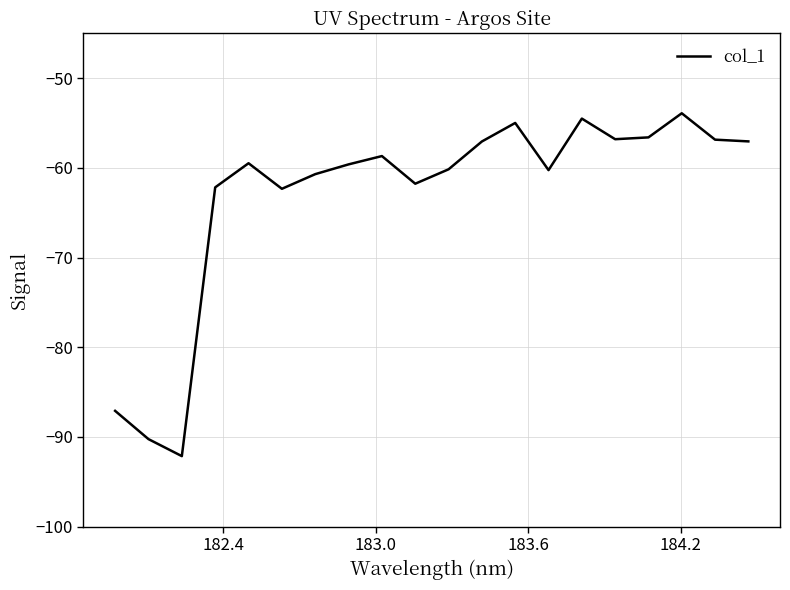

What is the smallest value displayed?

-92.1